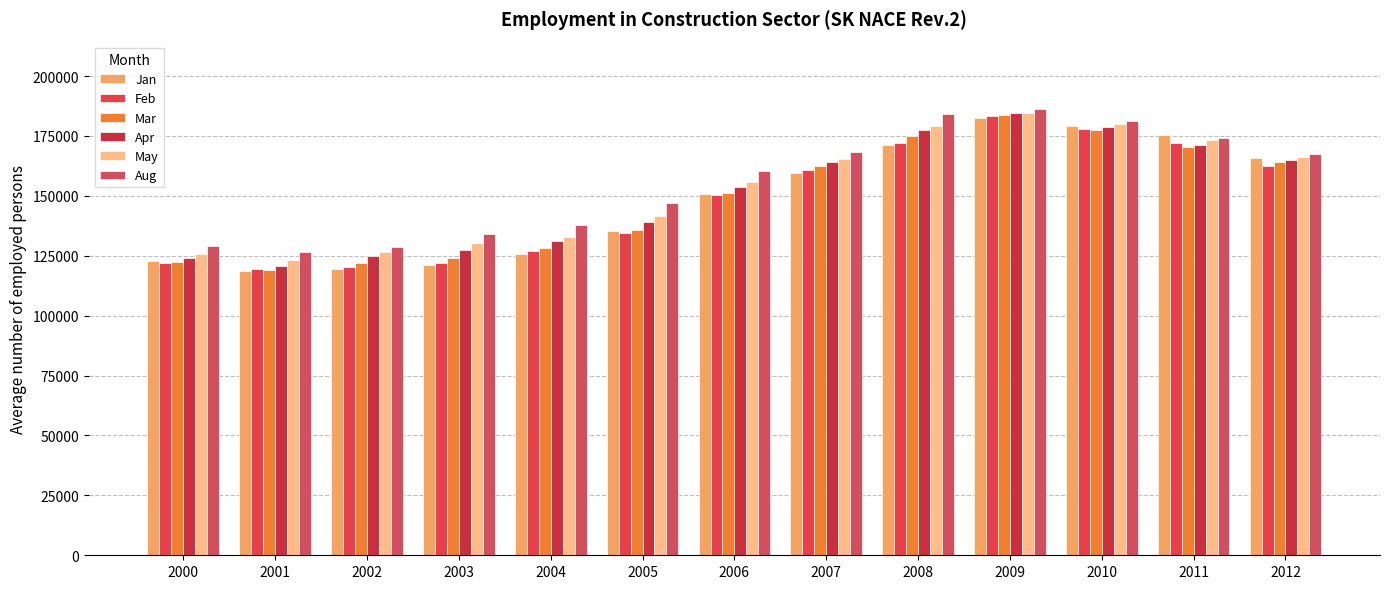

True or false: Apr has a value of 44051 at 2001.

False